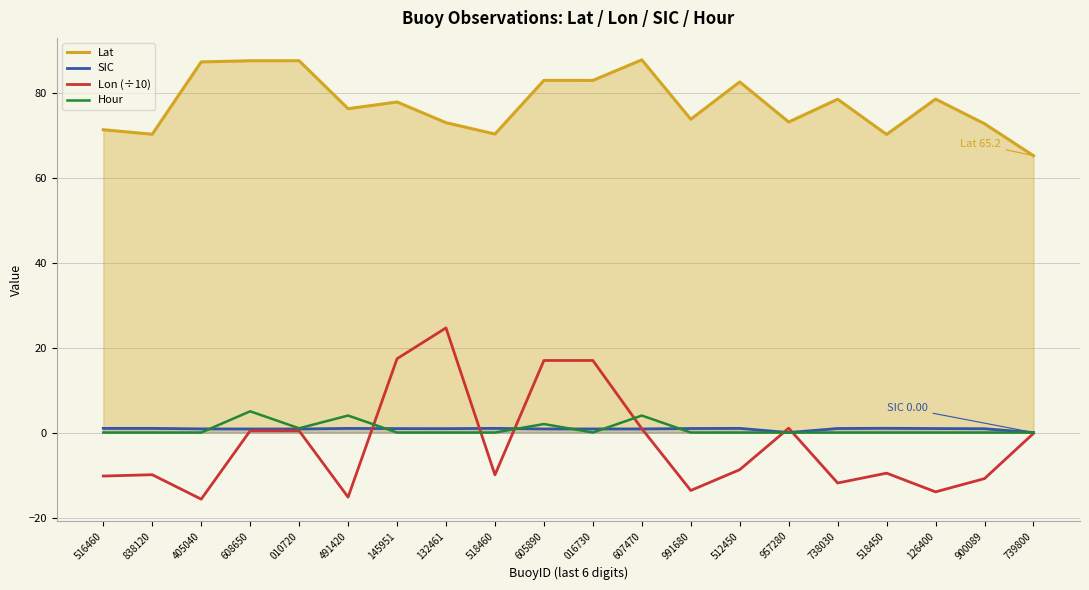

Is it true that Lat equals 65.2 at 739800?

True